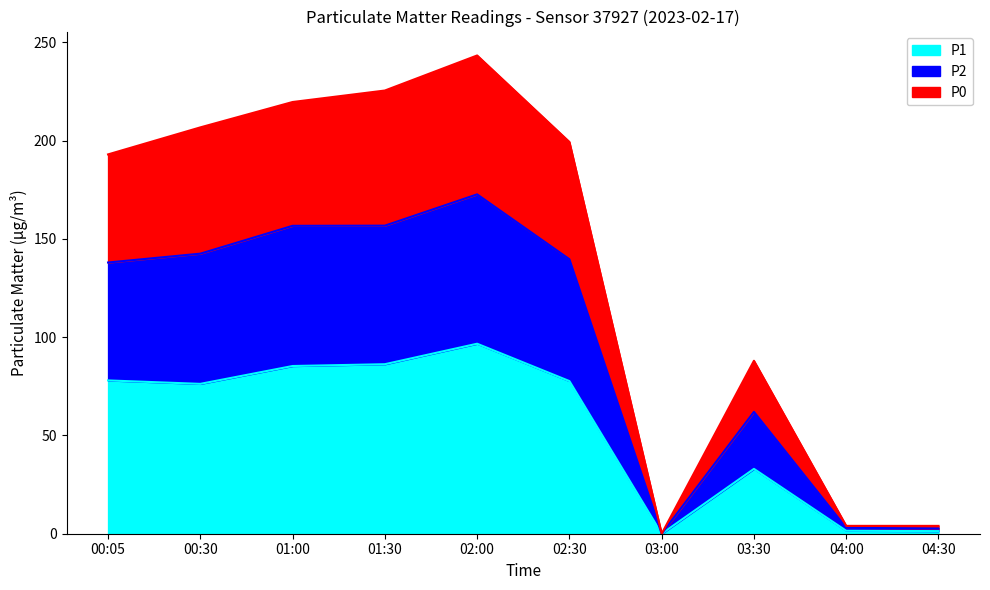

What position from the left is 01:00?

3